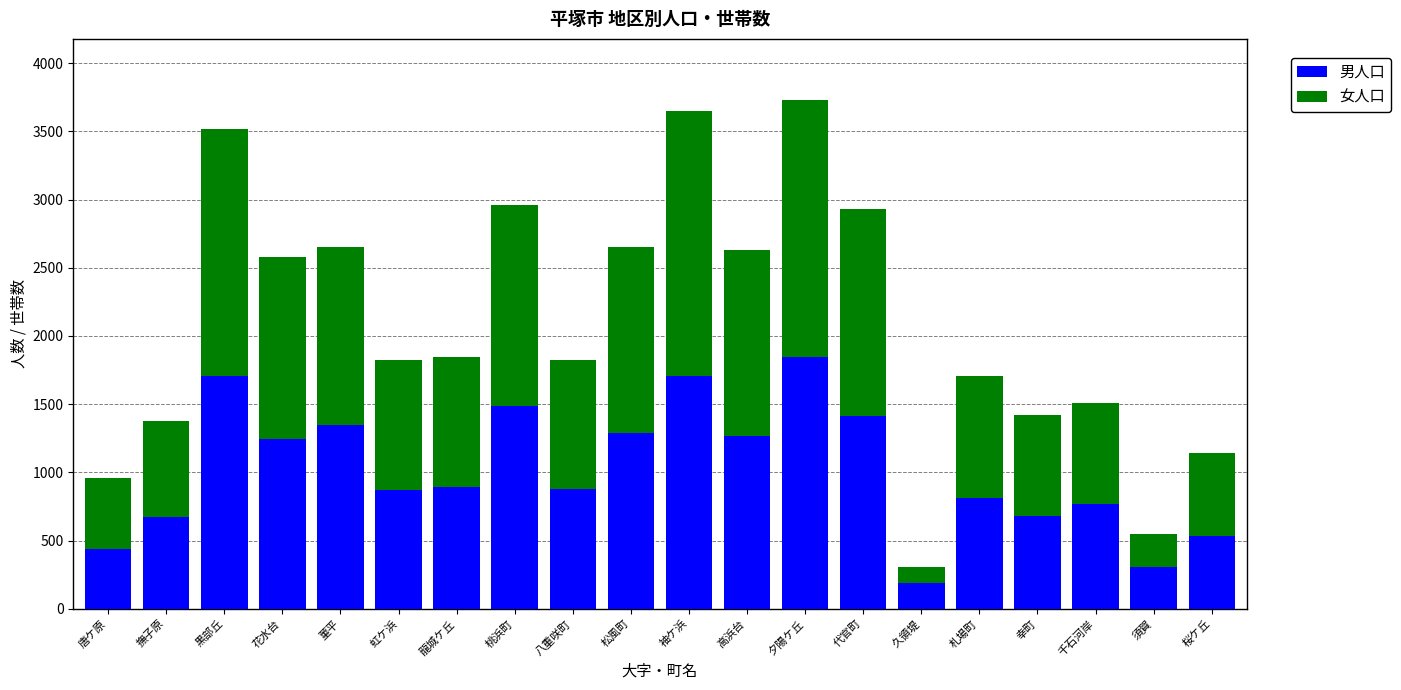

What is the total value across all series at 菫平?

2654